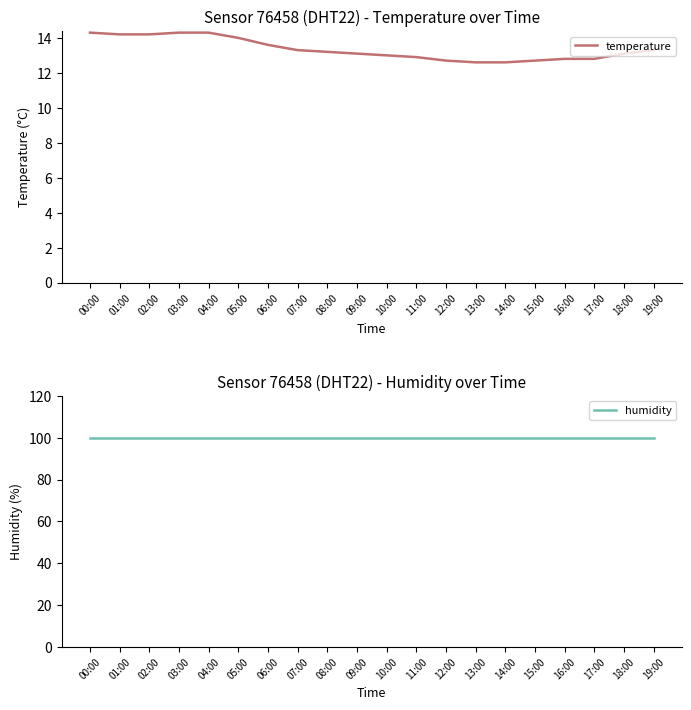

At how many categories does at least one series exceed 76?

20